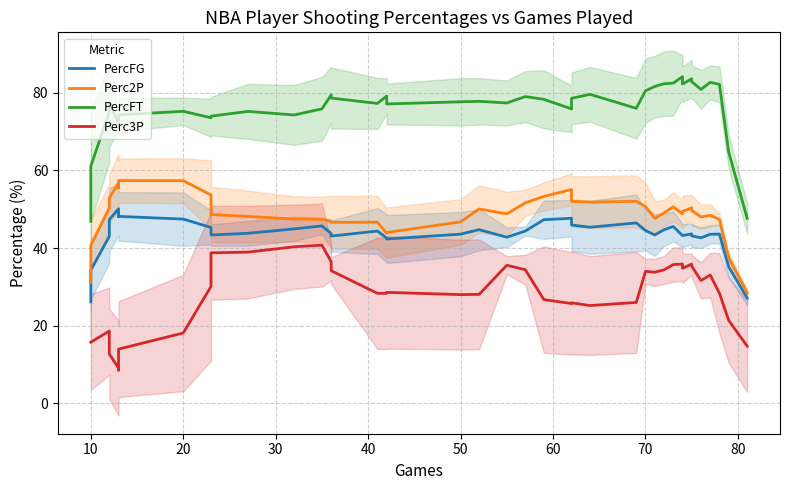

What is the approximate value of Perc3P at 20?

18.6